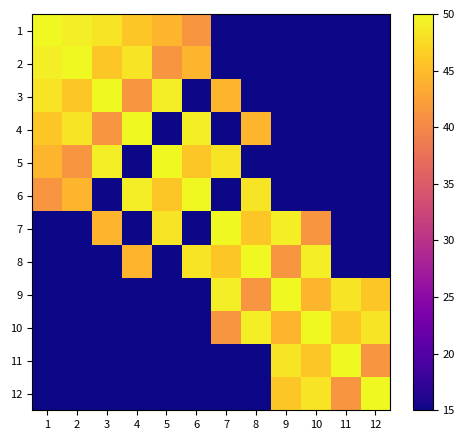

How many data points does each series have?

12